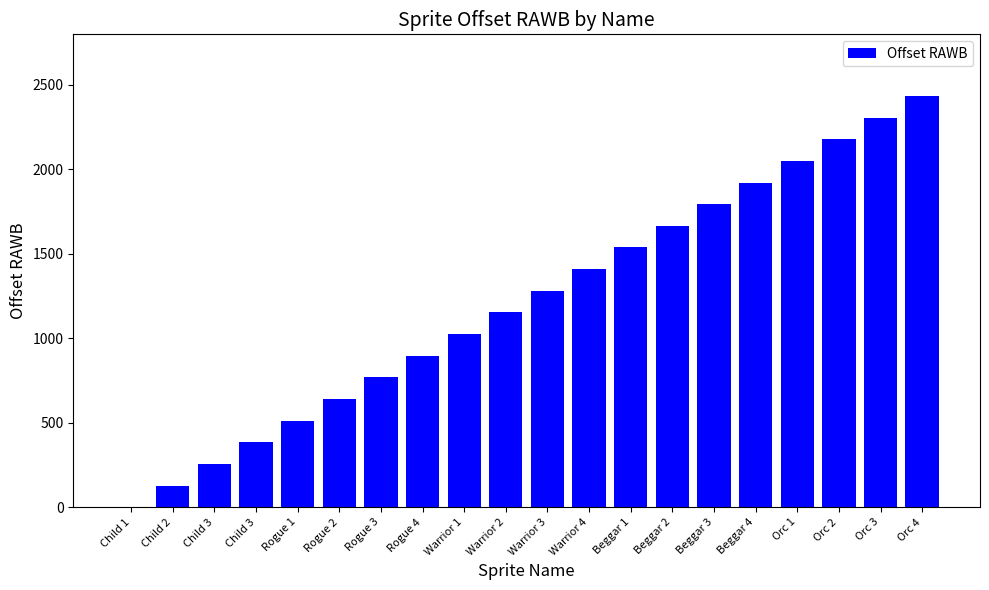

How many categories are shown in the chart?

20